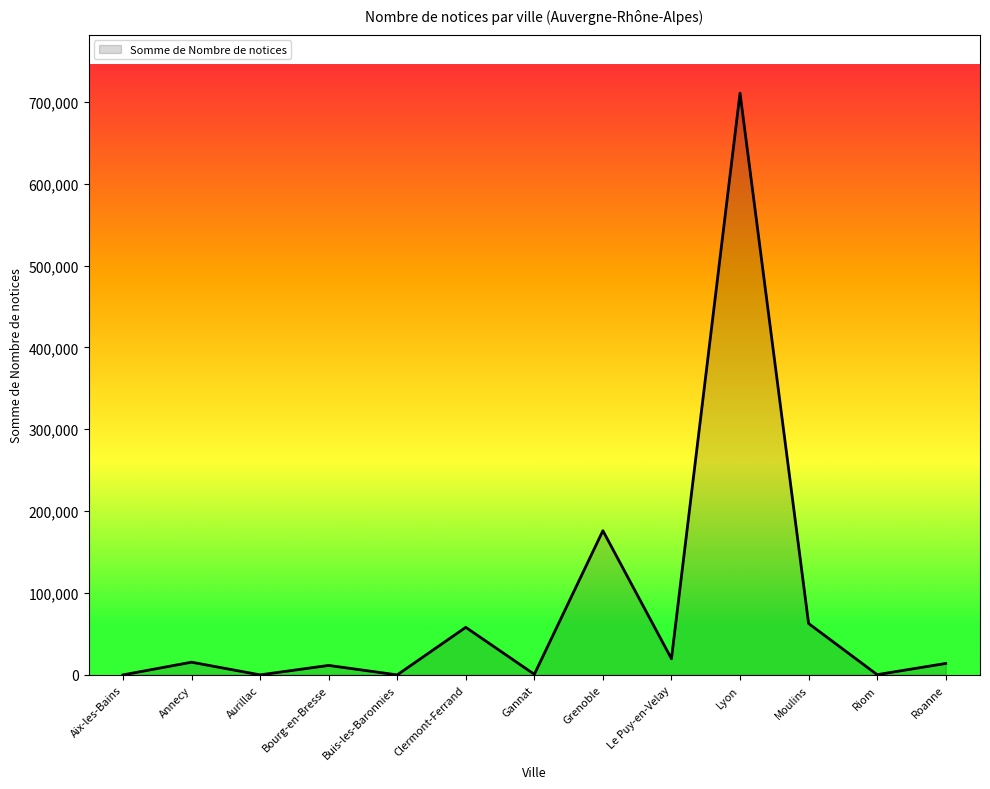

At which label is the value closest to 355330?

Grenoble